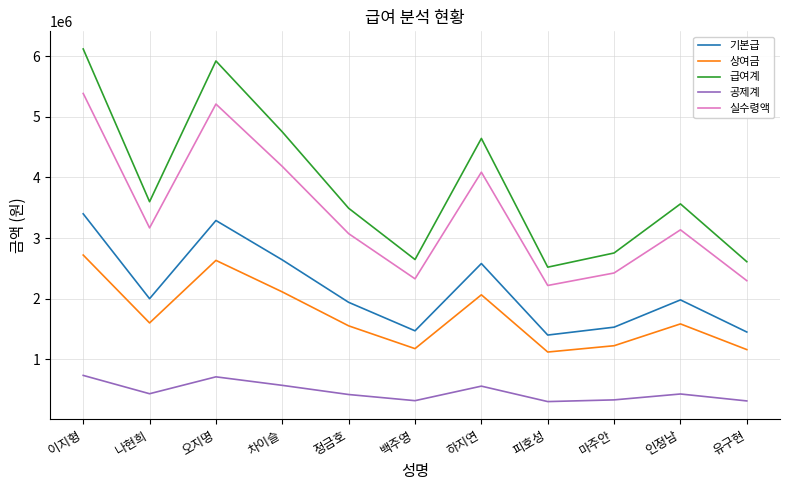

Which label corresponds to the largest value in the chart?

이지형